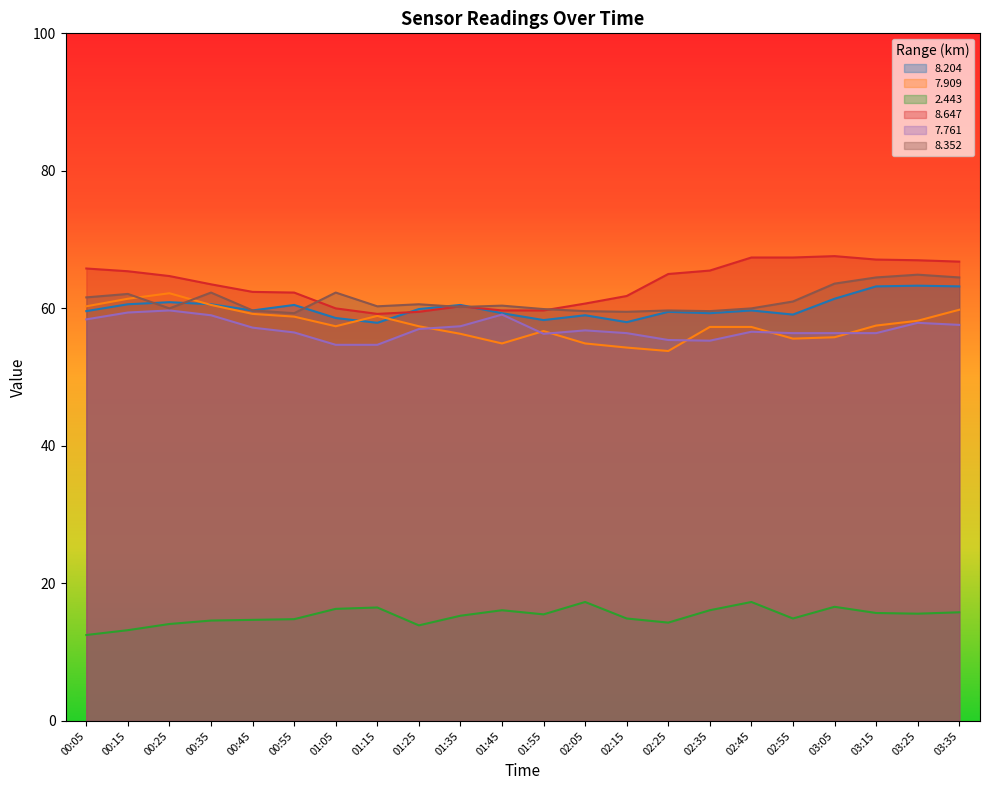

What is the label of the 2nd point from the left?

00:15